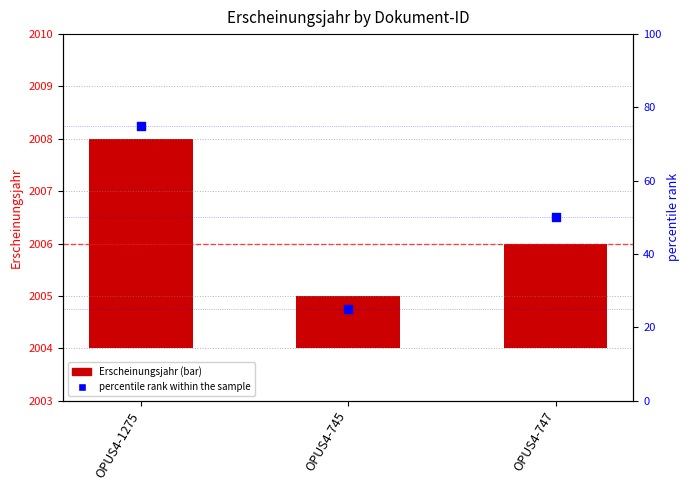

Which series has the largest Y range (max minus min)?

percentile rank within the sample